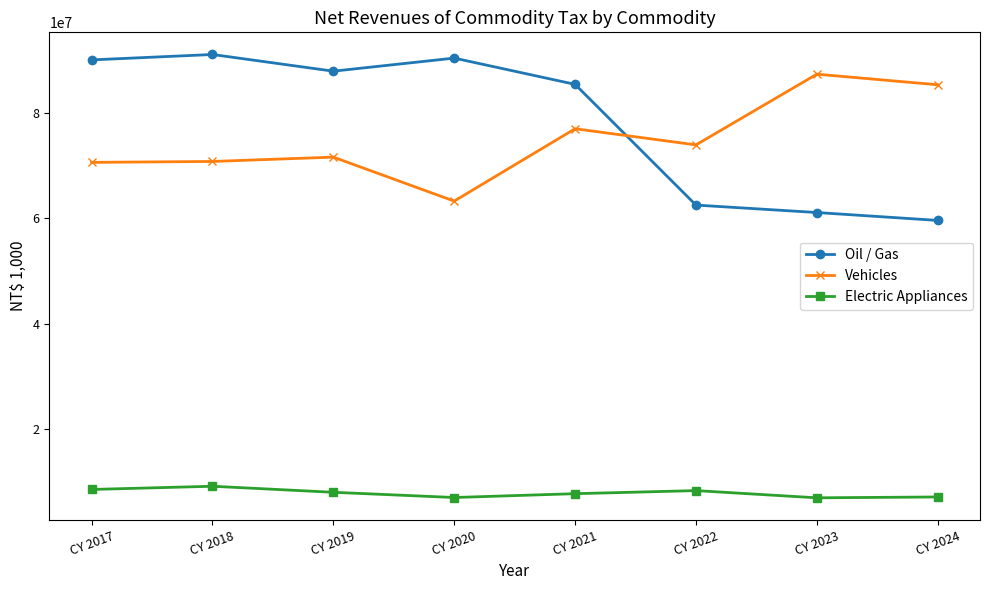

How many distinct data groups are displayed?

3